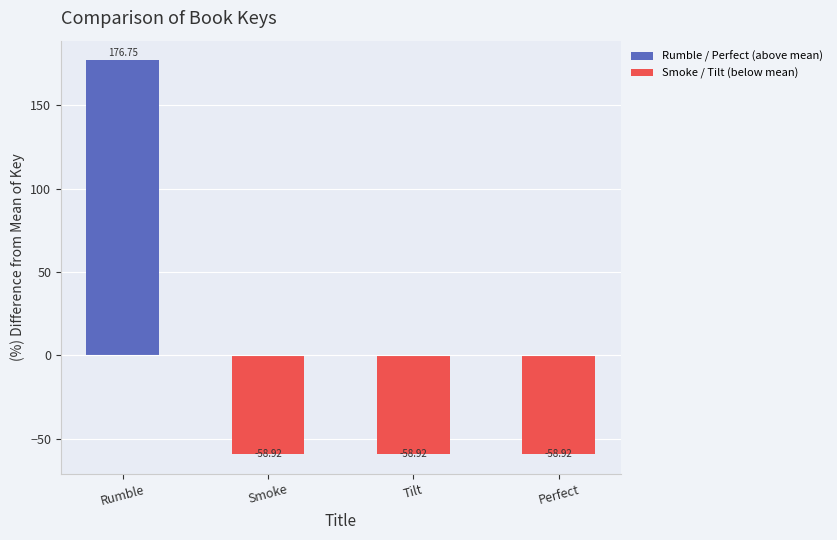

Is it true that the value at Tilt is -96.6?

False